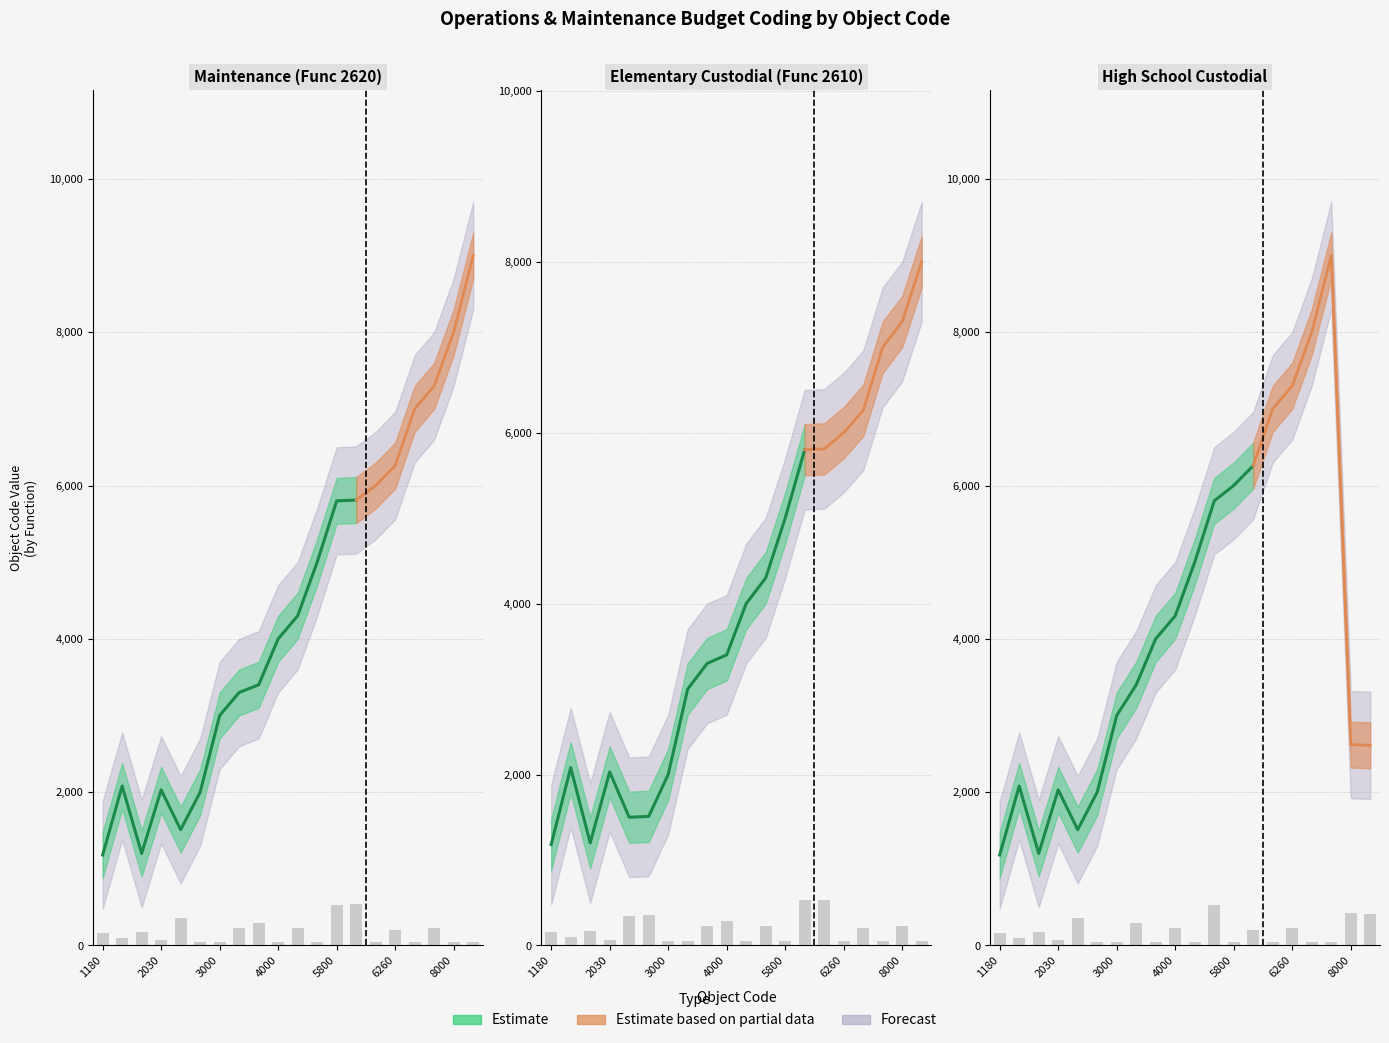

List the series in order of their overall mean, lowest first.

Elementary Custodial, High School Custodial, Maintenance